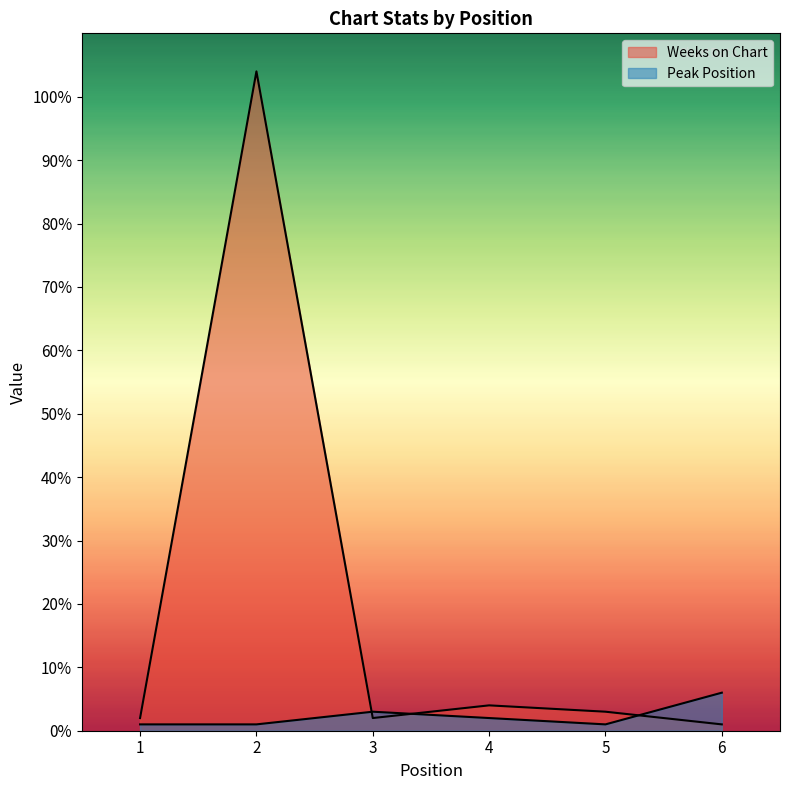

How many data points does each series have?

6